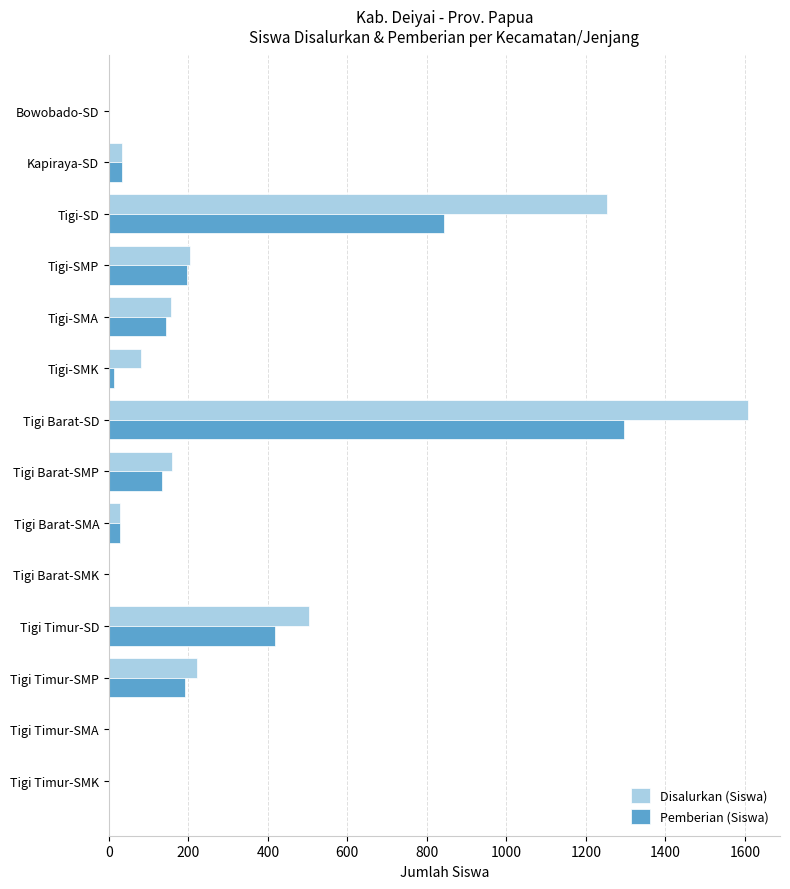

How many distinct data groups are displayed?

2